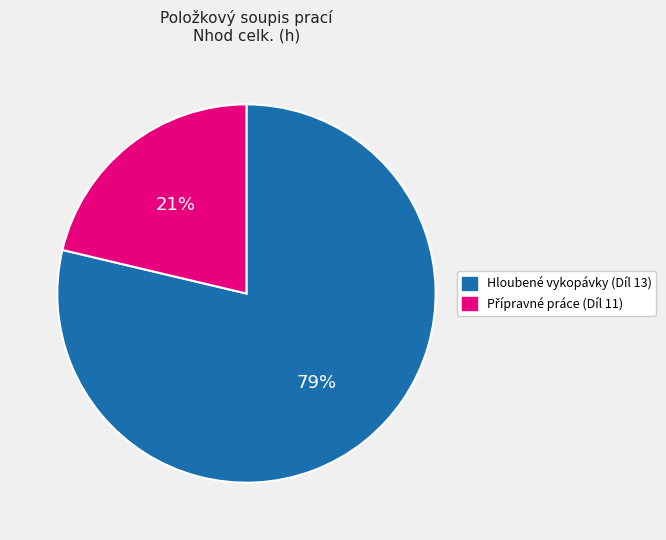

Is it true that Hloubené vykopávky (Díl 13) is 73% of the pie?

False